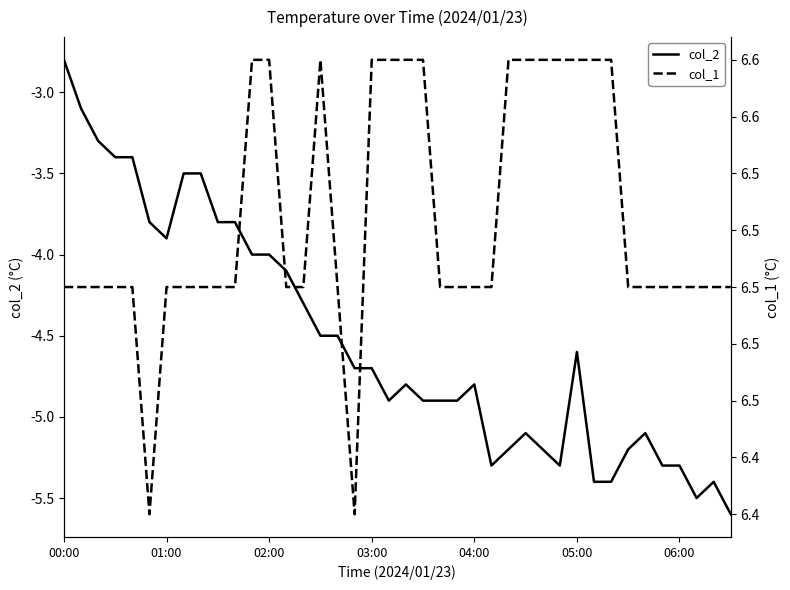

Which series has the largest total across all categories?

col_1